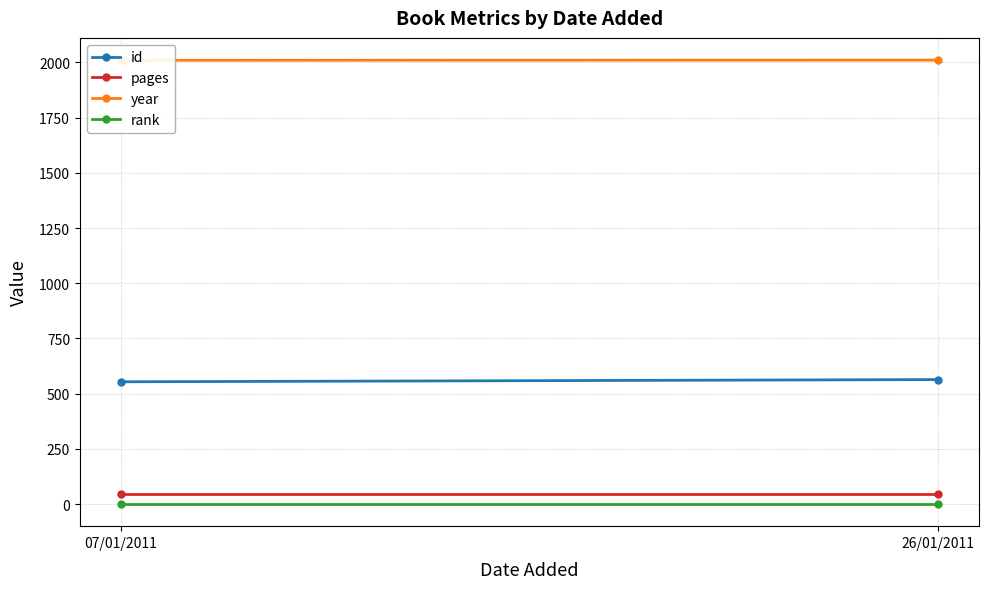

How many lines are shown in the chart?

4